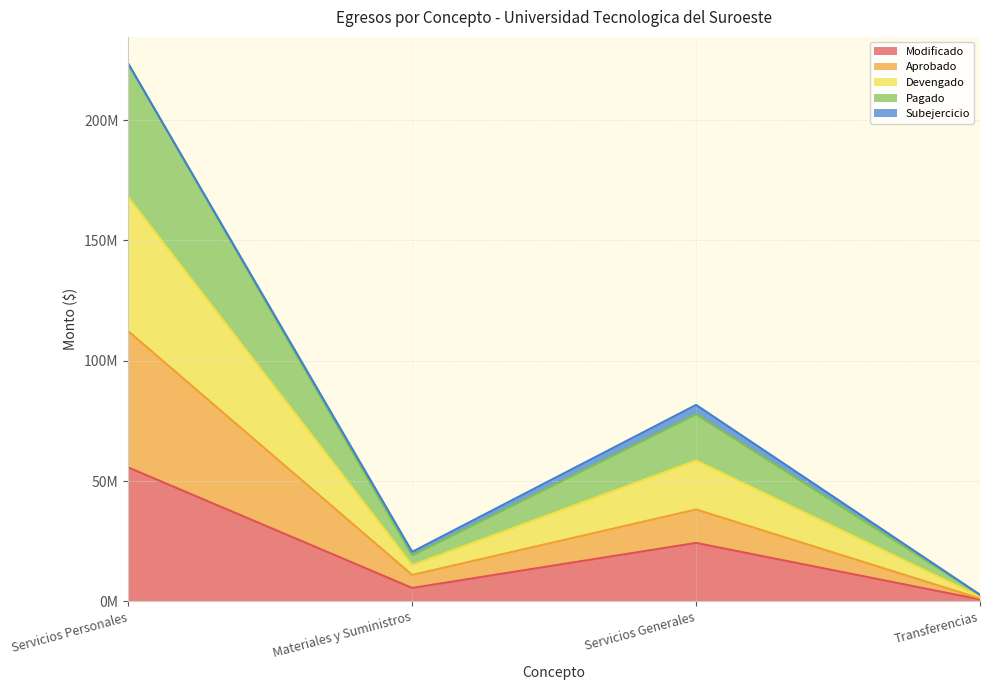

Which series has the largest range (max minus min)?

Pagado